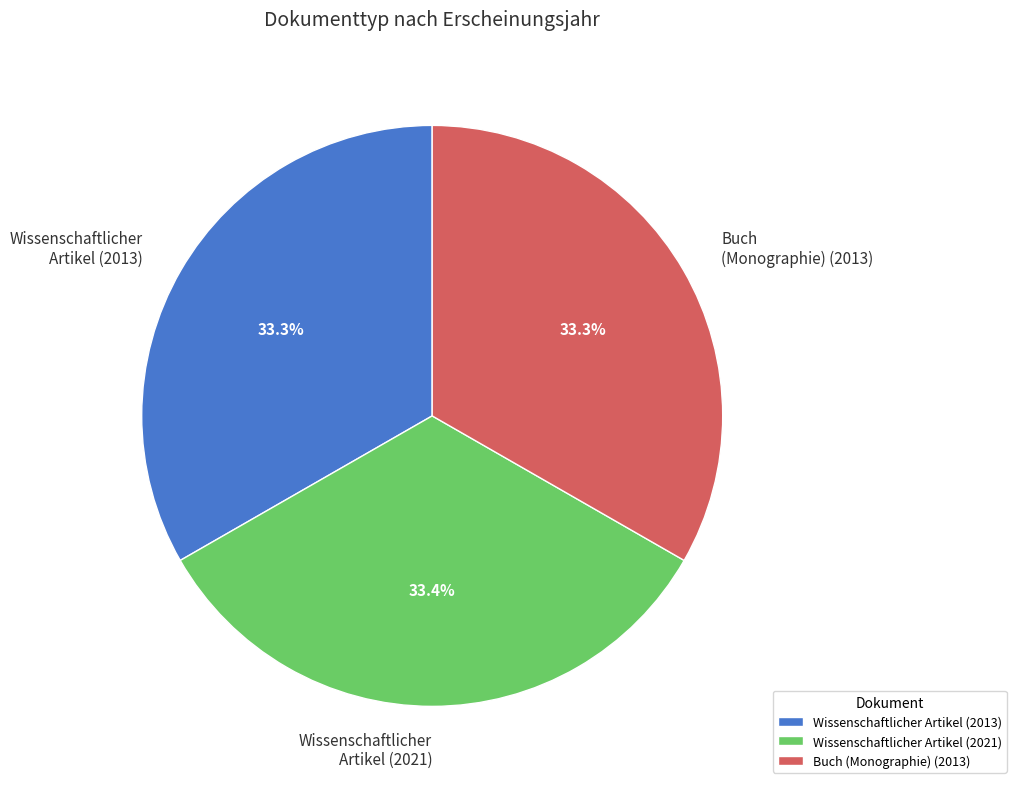

Does any single category account for the majority?

No